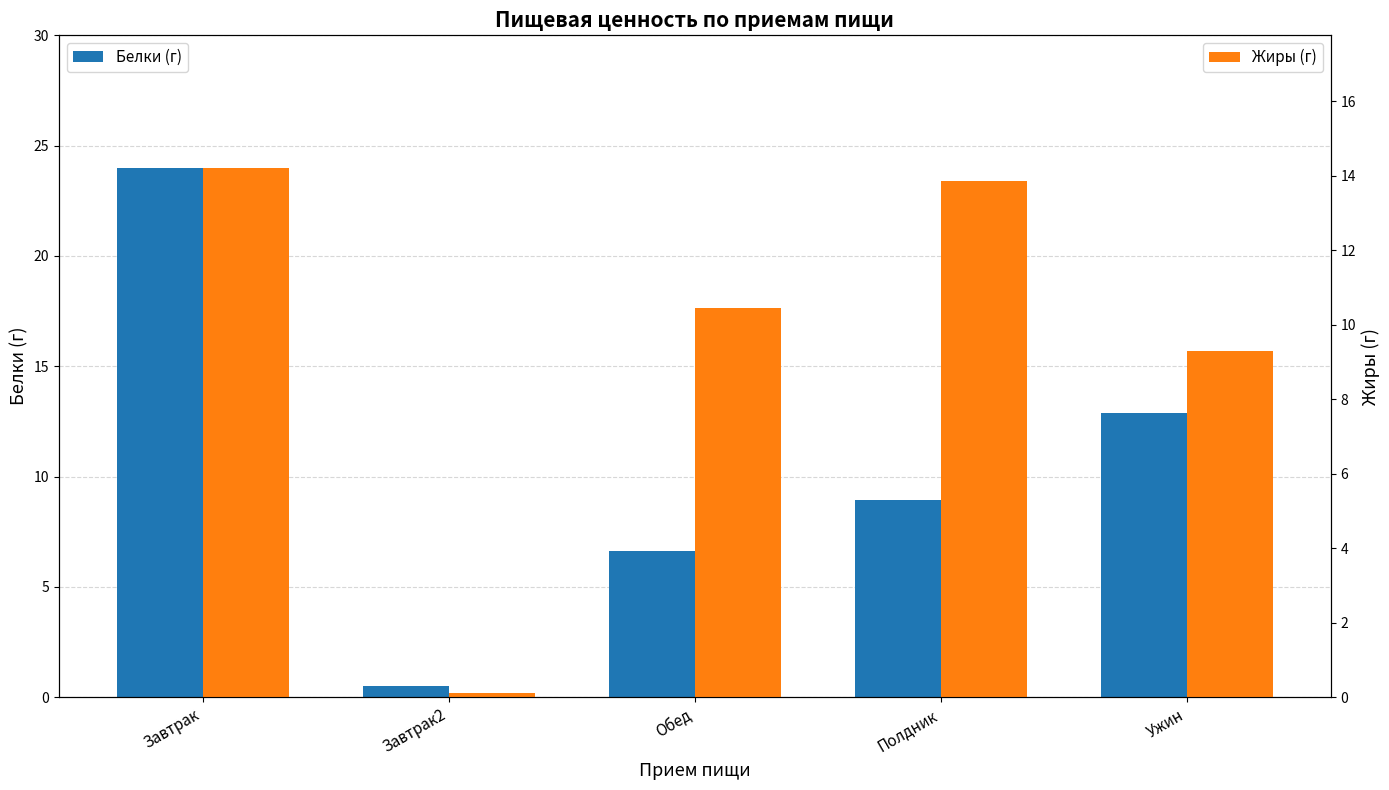

What are all the series names shown in the legend?

Белки (г), Жиры (г)